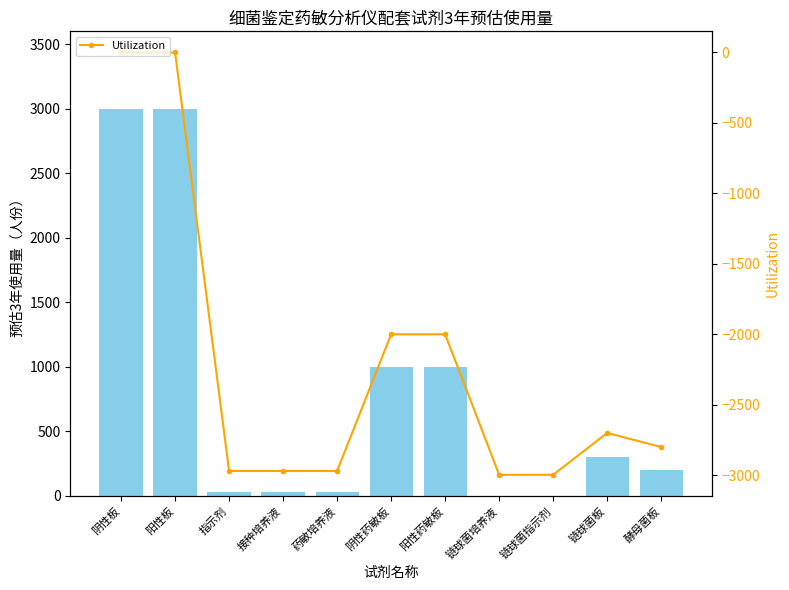

How many data points in 预估3年使用量 are less than 200?

5